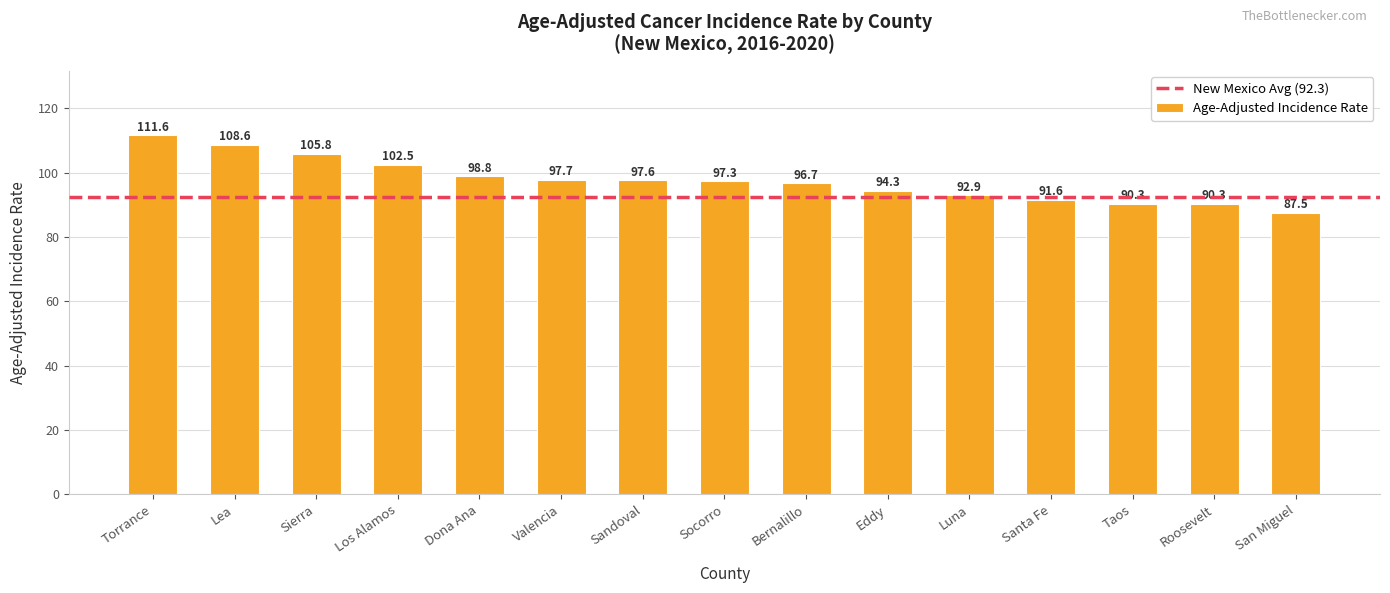

What is the difference between the maximum and minimum values?

24.1